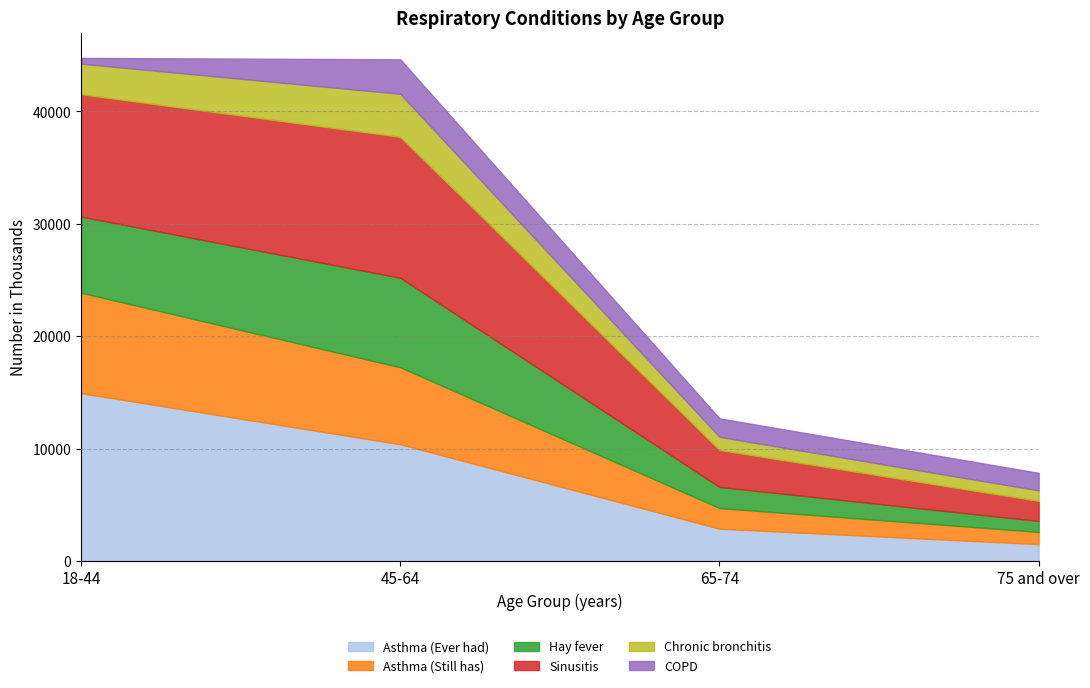

What is the greatest value displayed?

14929